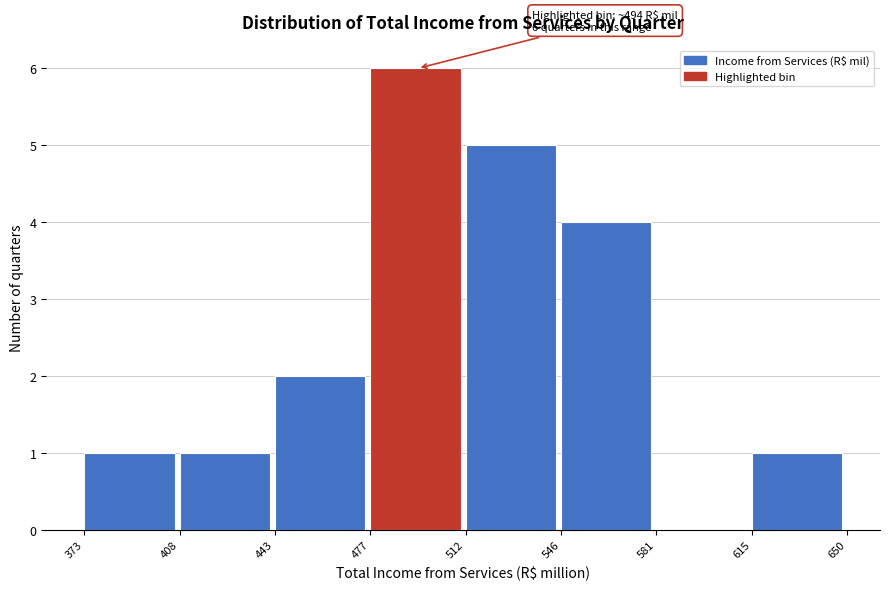

Over which range of the x-axis is the bar tallest?

477 to 512